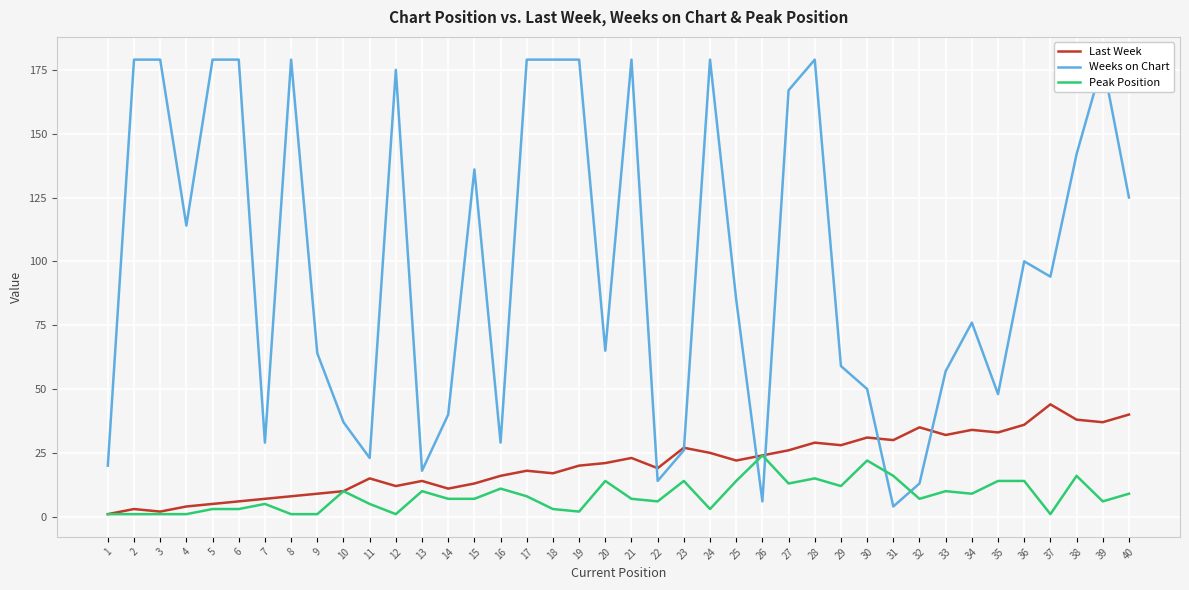

True or false: Peak Position has more than 2 interior local peaks.

True